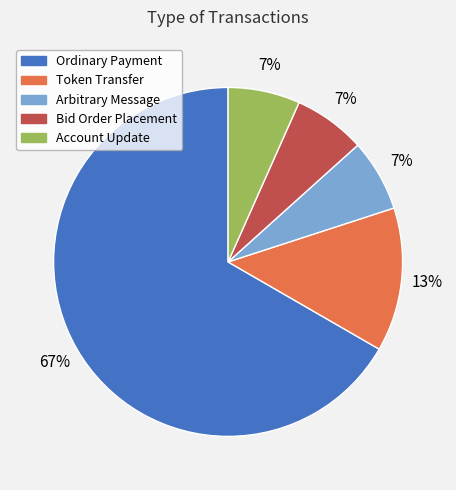

Is it true that Bid Order Placement is 14% of the pie?

False